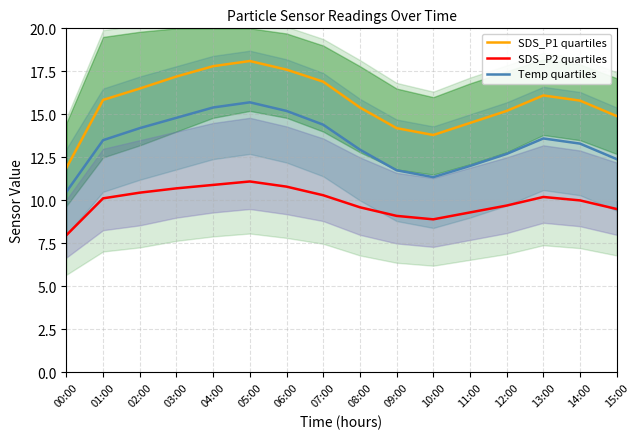

In SDS_P1 quartiles, how many points are higher than both neighbors (excluding endpoints)?

2